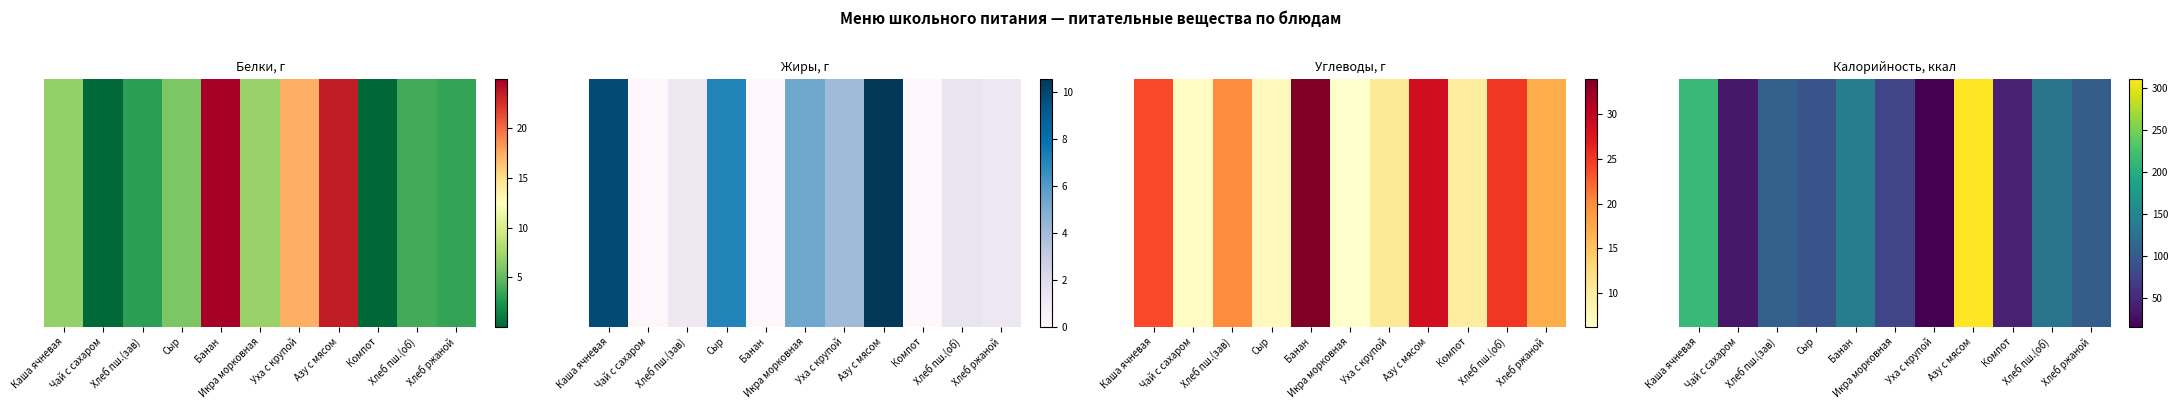

True or false: the data shows 106.6 at Хлеб пш.(зав).

True